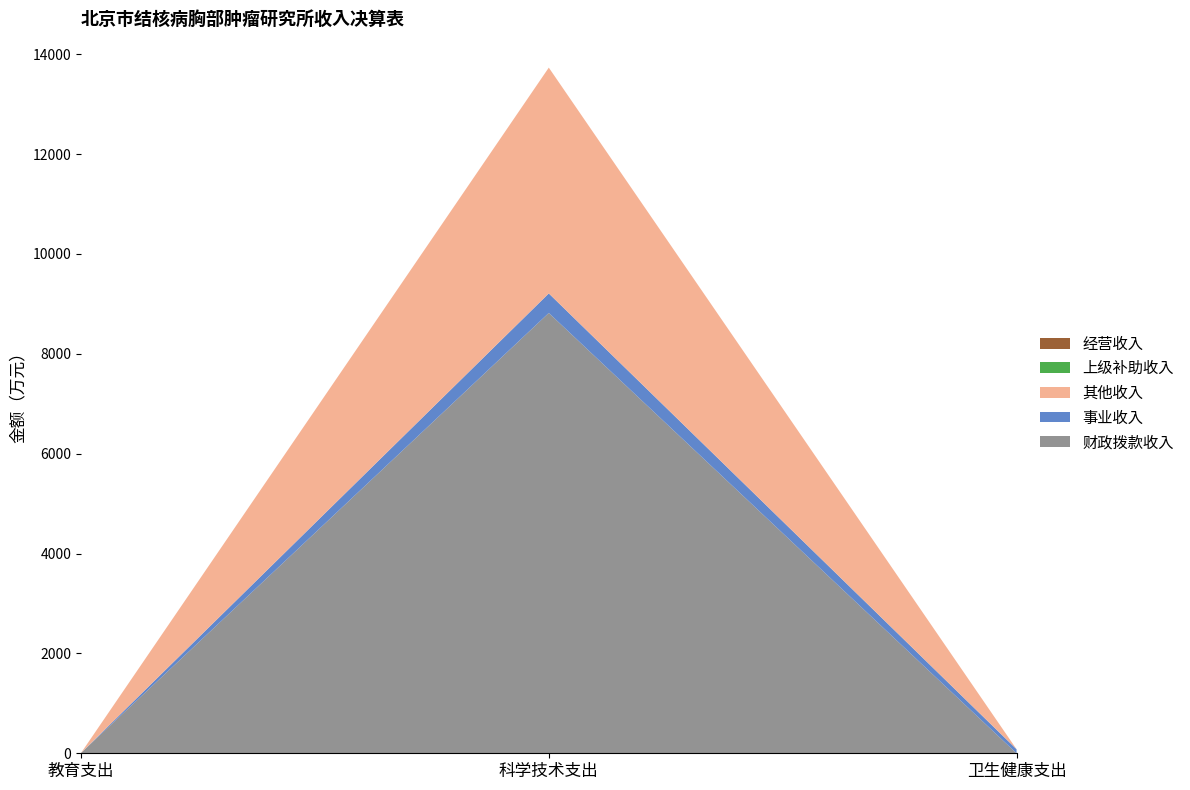

Reading left to right, transcribe all the data shown in this chart.

财政拨款收入: 6.9	8817.5	0.0
事业收入: 0.0	391.1	81.0
其他收入: 0.0	4522.3	0.0
上级补助收入: 0.0	0.0	0.0
经营收入: 0.0	0.0	0.0